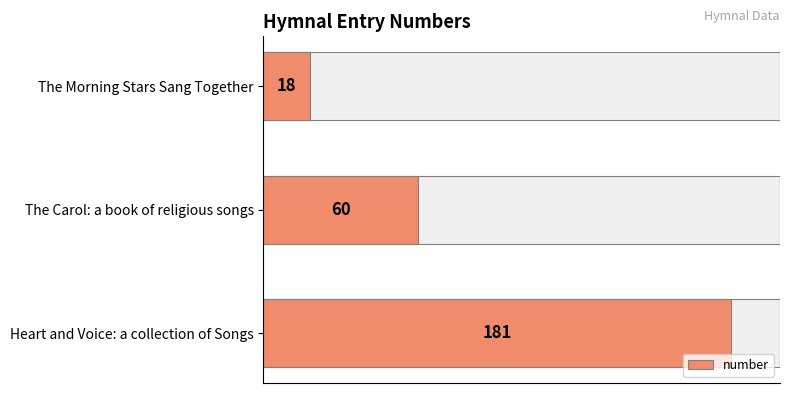

Between The Carol: a book of religious songs and Heart and Voice: a collection of Songs, which is larger?

Heart and Voice: a collection of Songs